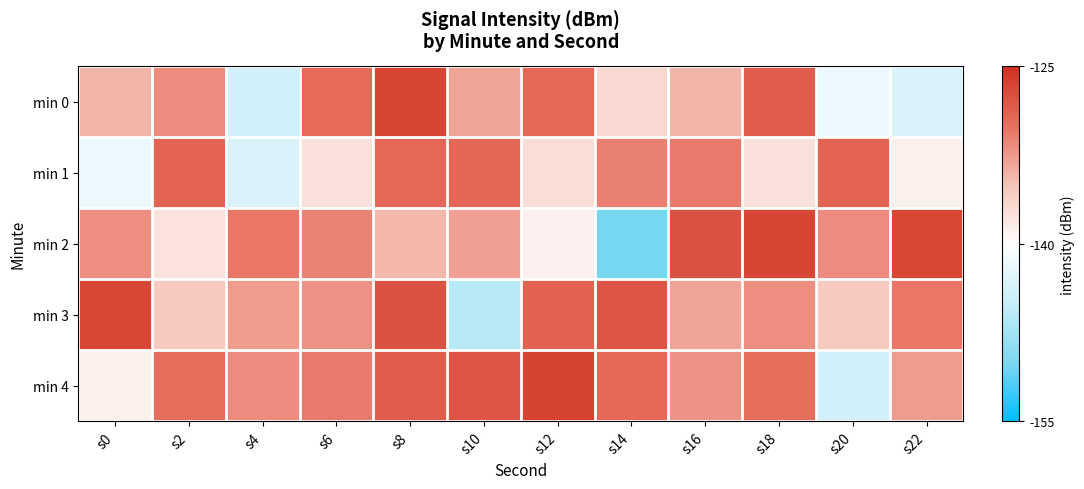

Reading left to right, transcribe all the data shown in this chart.

min 0: s0=-134.2	s2=-131.7	s4=-144.2	s6=-129.7	s8=-126.7	s10=-133.2	s12=-129.4	s14=-136.7	s16=-134.2	s18=-128.5	s20=-141.7	s22=-143.4
min 1: s0=-141.7	s2=-129.1	s4=-143.4	s6=-137.5	s8=-129.4	s10=-129.3	s12=-137.2	s14=-131.0	s16=-130.7	s18=-137.5	s20=-129.1	s22=-138.8
min 2: s0=-131.8	s2=-137.7	s4=-130.4	s6=-131.2	s8=-134.3	s10=-132.9	s12=-138.8	s14=-150.2	s16=-127.7	s18=-126.7	s20=-131.7	s22=-126.8
min 3: s0=-126.8	s2=-135.6	s4=-132.7	s6=-132.1	s8=-127.7	s10=-146.0	s12=-128.9	s14=-128.0	s16=-133.2	s18=-131.8	s20=-135.6	s22=-130.4
min 4: s0=-138.8	s2=-129.7	s4=-131.8	s6=-130.7	s8=-128.5	s10=-128.0	s12=-126.5	s14=-129.4	s16=-132.1	s18=-129.7	s20=-144.2	s22=-132.7